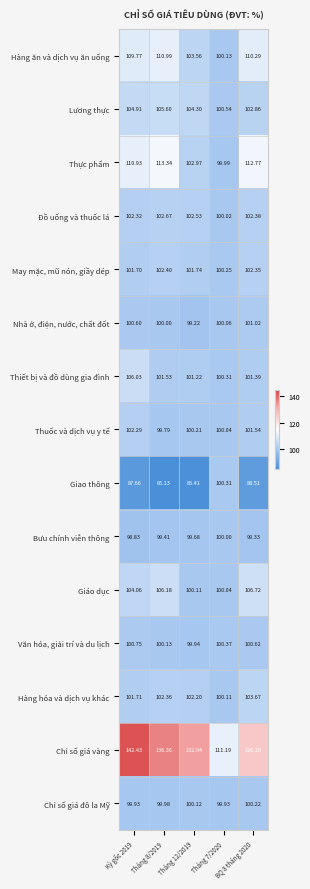

List the series in order of their peak value, lowest first.

Bưu chính viễn thông, Chỉ số giá đô la Mỹ, Giao thông, Văn hóa, giải trí và du lịch, Nhà ở, điện, nước, chất đốt, Thuốc và dịch vụ y tế, May mặc, mũ nón, giầy dép, Đồ uống và thuốc lá, Hàng hóa và dịch vụ khác, Lương thực, Thiết bị và đồ dùng gia đình, Giáo dục, Hàng ăn và dịch vụ ăn uống, Thực phẩm, Chỉ số giá vàng